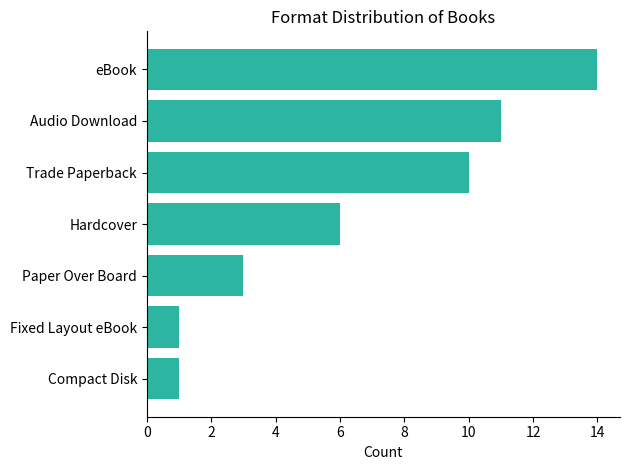

What is the label of the 7th bar from the bottom?

eBook